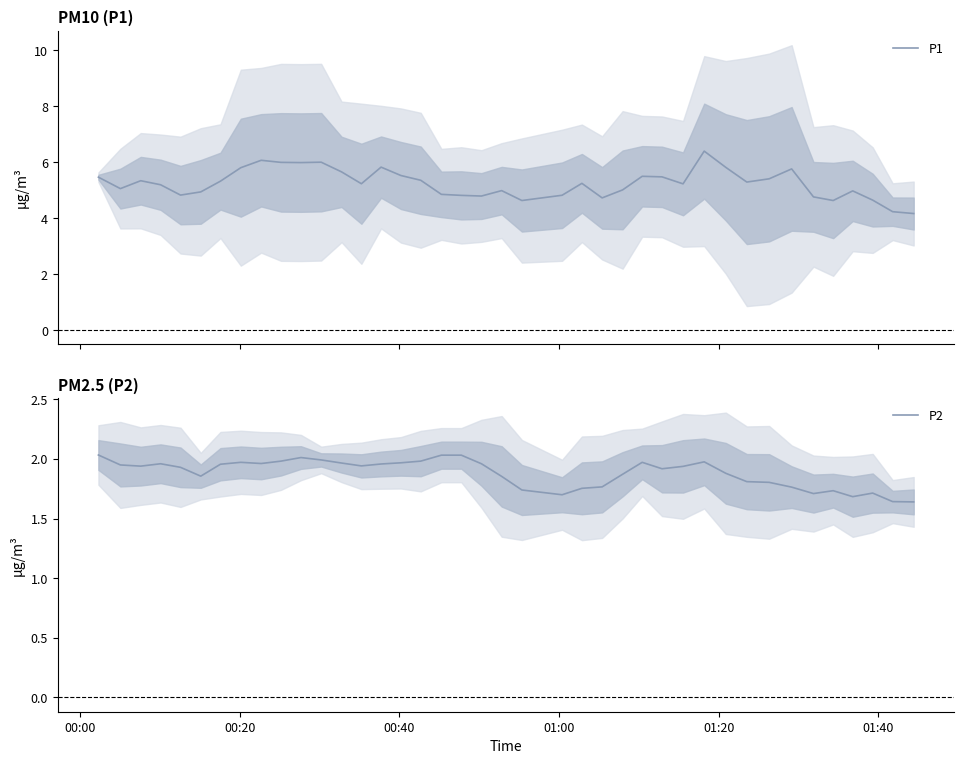

Rank the series by their maximum value, from highest to lowest.

P1, P2